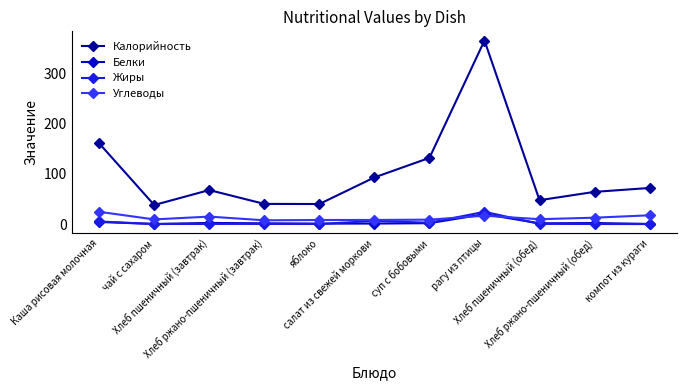

What position from the right is Хлеб пшеничный (обед)?

3